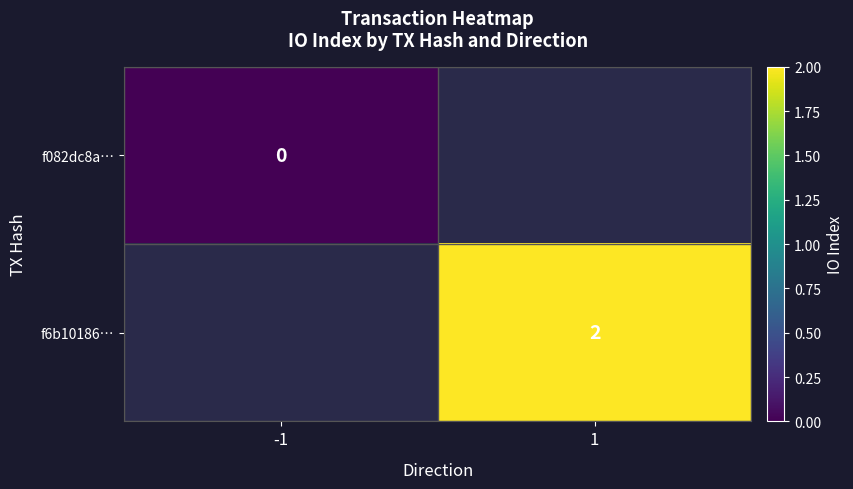

Is it true that f6b10186… equals 2 at 1?

True